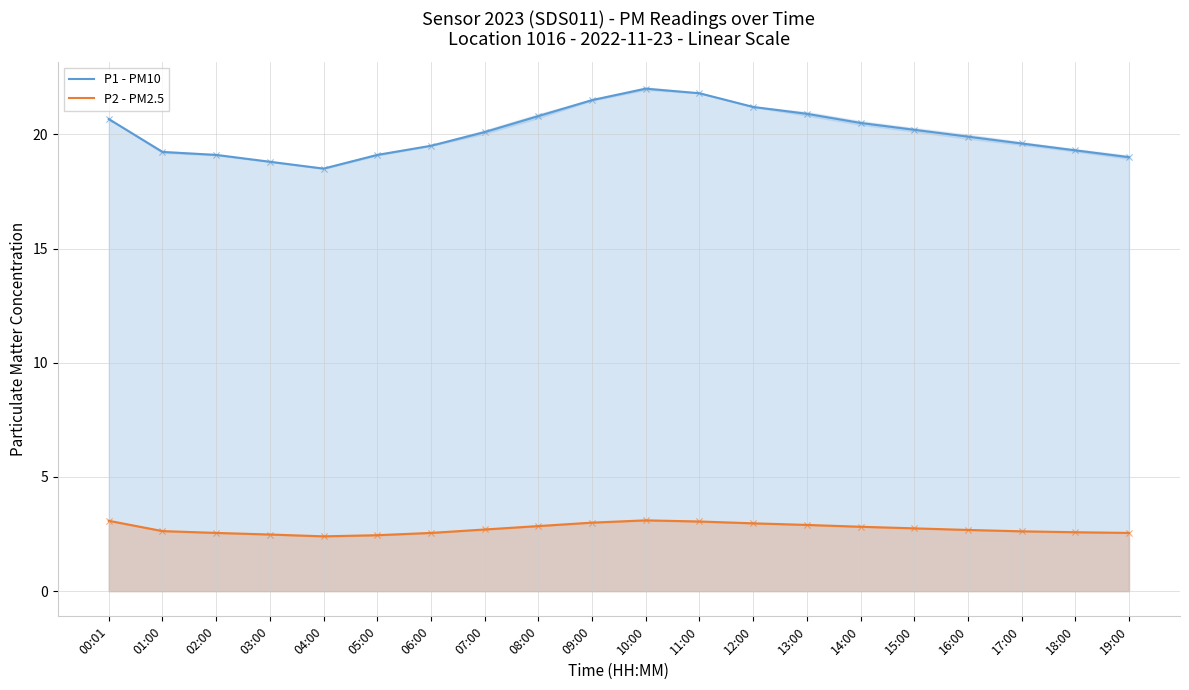

Is the value of P1 - PM10 at 09:00 greater than the value of P2 - PM2.5 at 19:00?

Yes